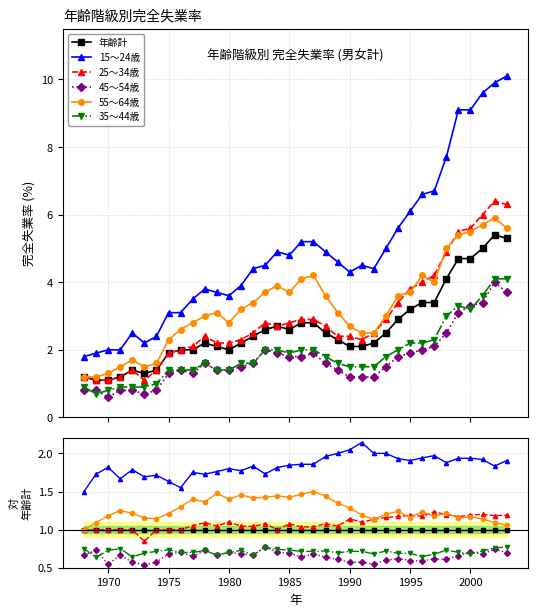

True or false: 15～24歳 and 年齢計 intersect in this chart.

False